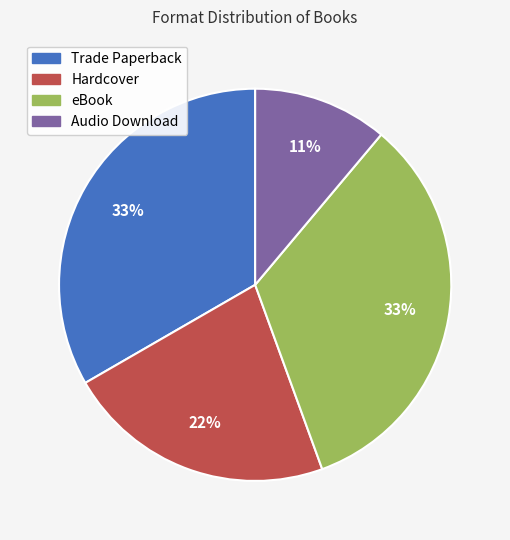

Which has a higher value, Hardcover or Trade Paperback?

Trade Paperback